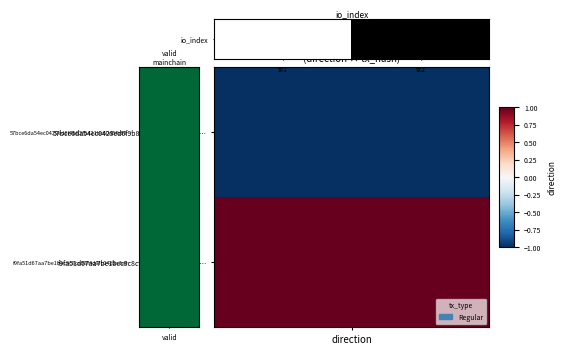

Is it true that the value at tx1 is -8?

False